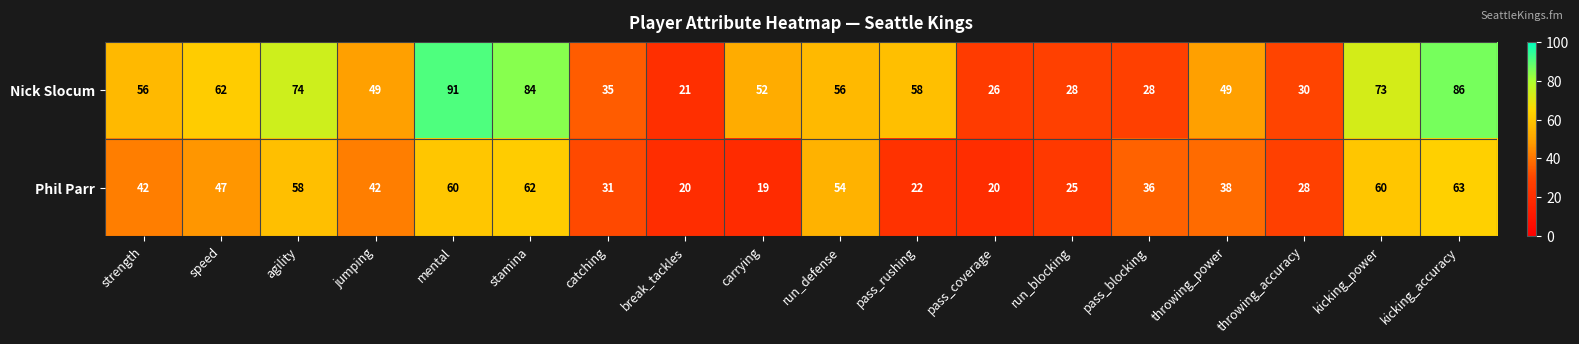

At which category is the sum across all series the highest?

mental